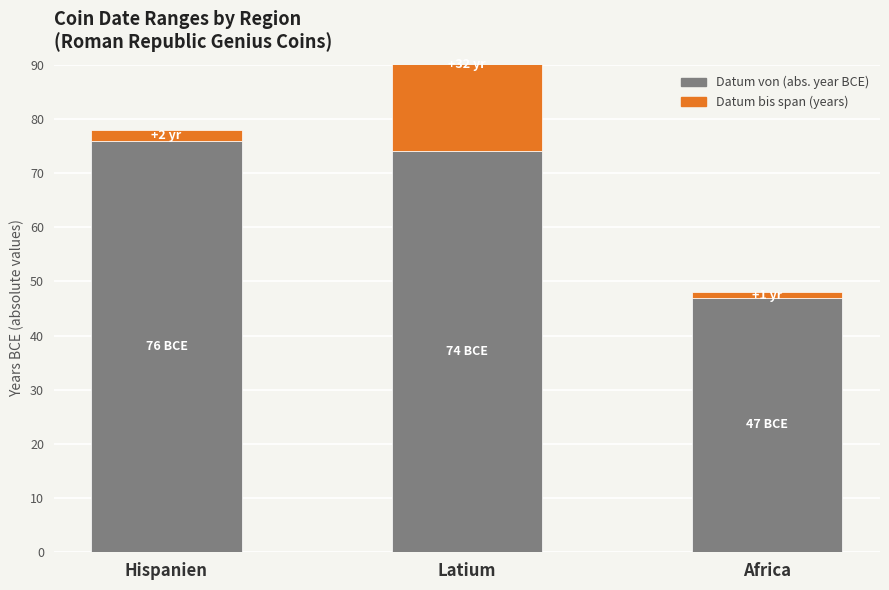

Reading left to right, list all the values displayed in this chart.

Datum von: 76	74	47
Datum bis (Span): 2	32	1